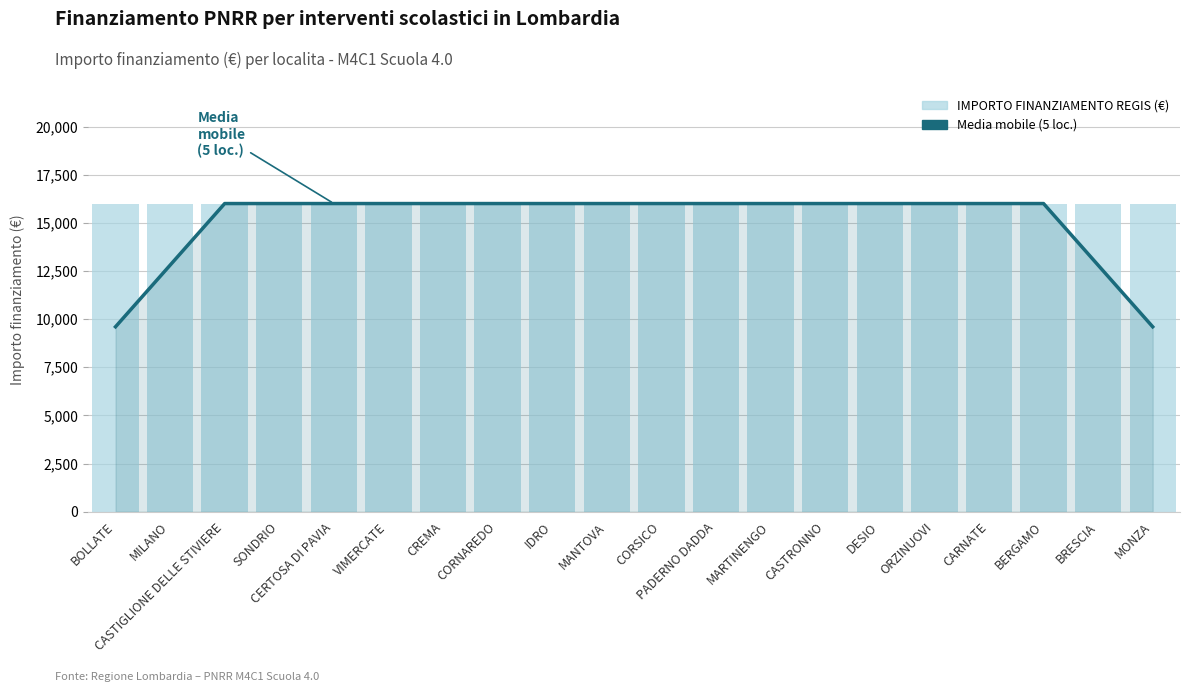

What are all the series names shown in the legend?

Media mobile (5 loc.), IMPORTO FINANZIAMENTO REGIS